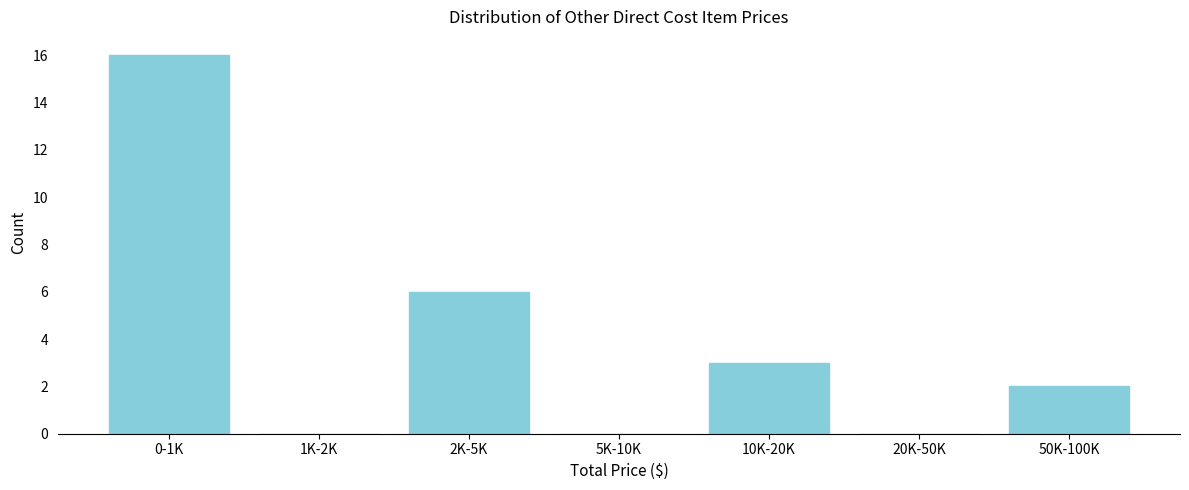

Reading right to left, transcribe all the data shown in this chart.

50K-100K=2	20K-50K=0	10K-20K=3	5K-10K=0	2K-5K=6	1K-2K=0	0-1K=16